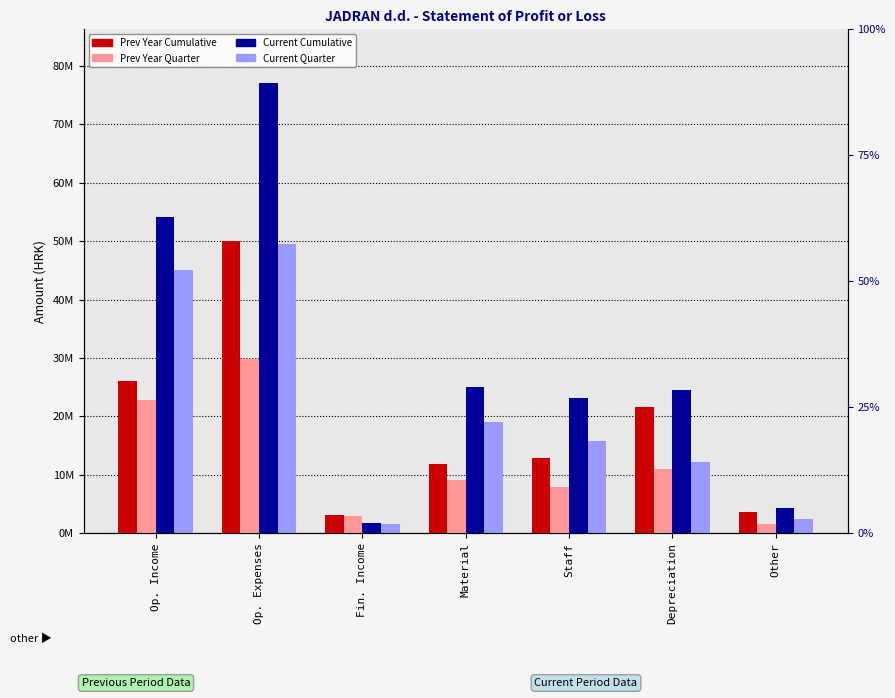

What is the label of the 2nd bar from the left?

Op. Expenses